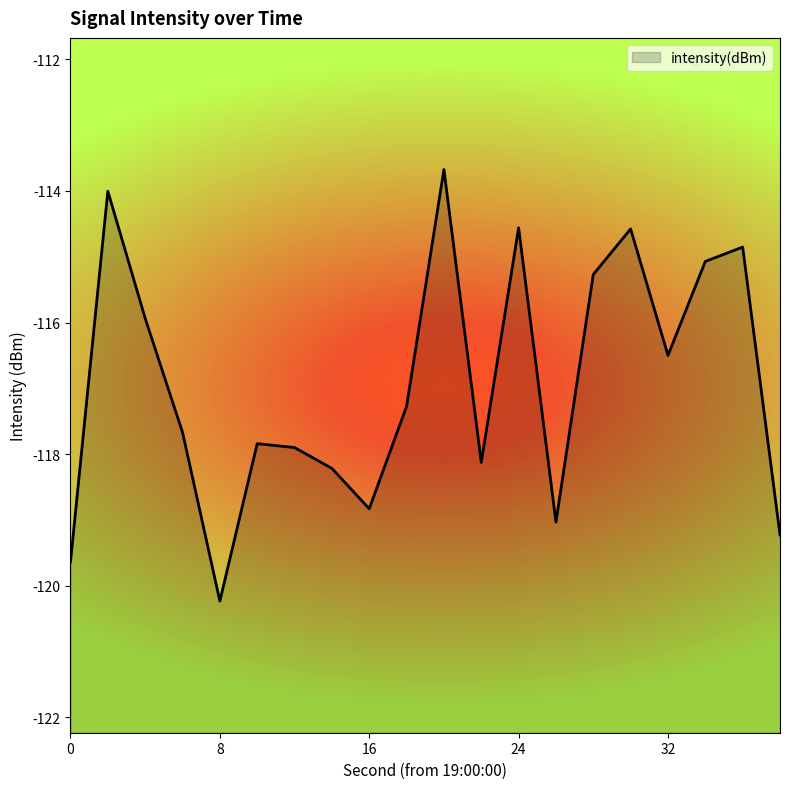

List the labels in order of value, largest first.

20, 2, 24, 30, 36, 34, 28, 4, 32, 18, 6, 10, 12, 22, 14, 16, 26, 38, 0, 8